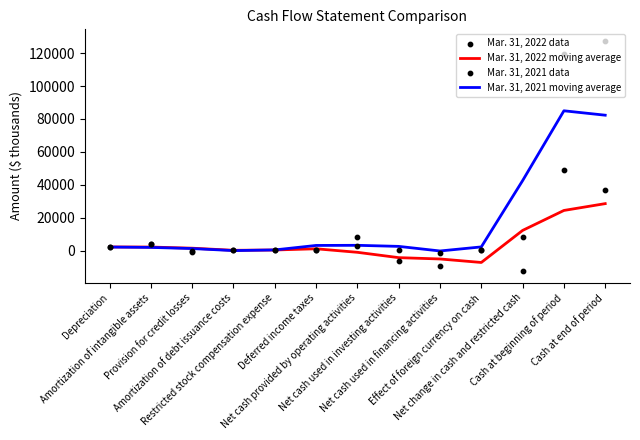

At how many categories does at least one series exceed 107591?

2